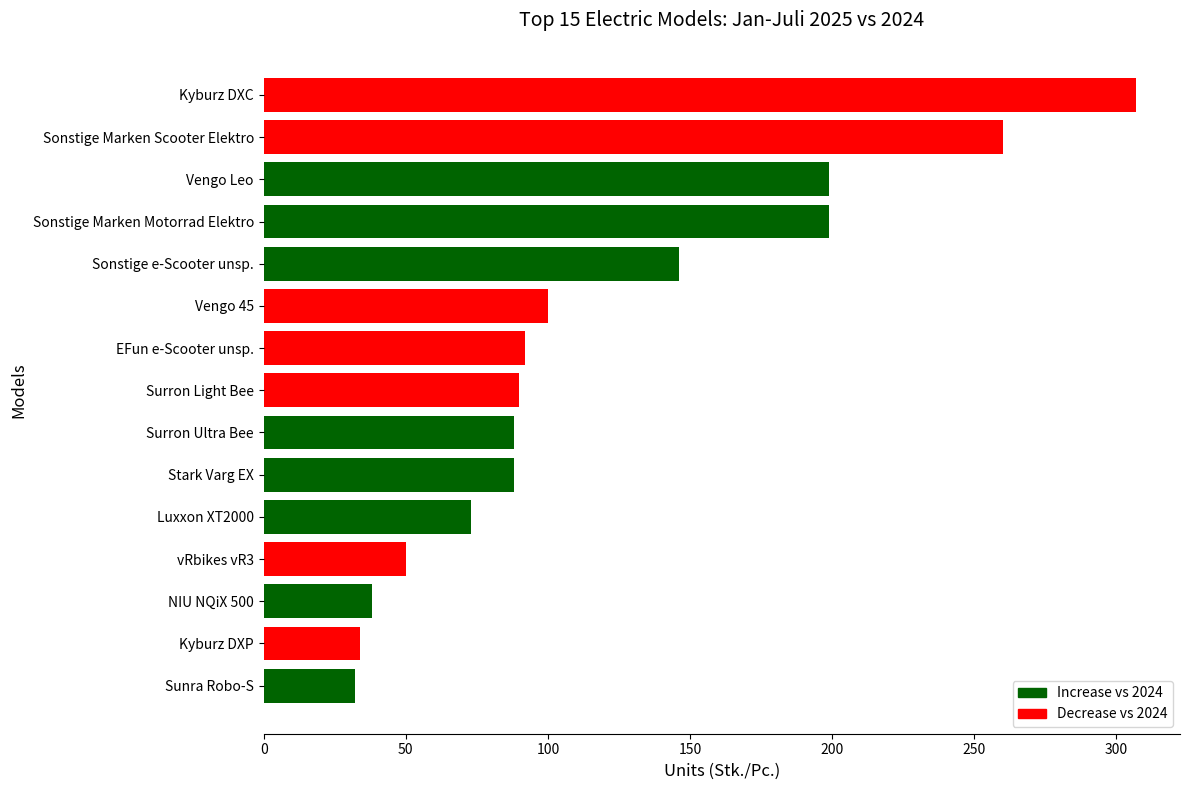

Which category has the highest value across all series?

Kyburz DXC